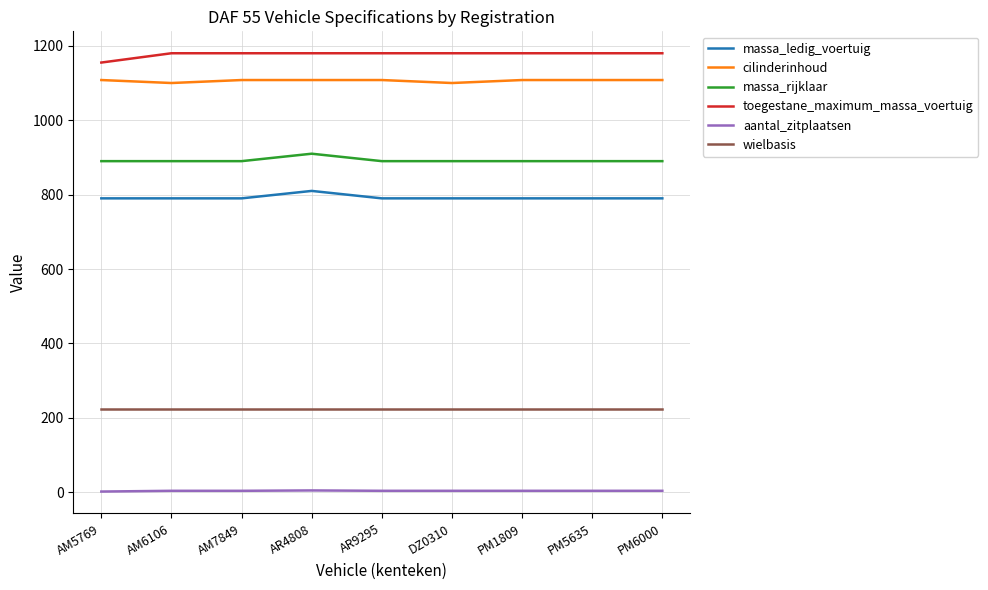

What are all the series names shown in the legend?

massa_ledig_voertuig, cilinderinhoud, massa_rijklaar, toegestane_maximum_massa_voertuig, aantal_zitplaatsen, wielbasis